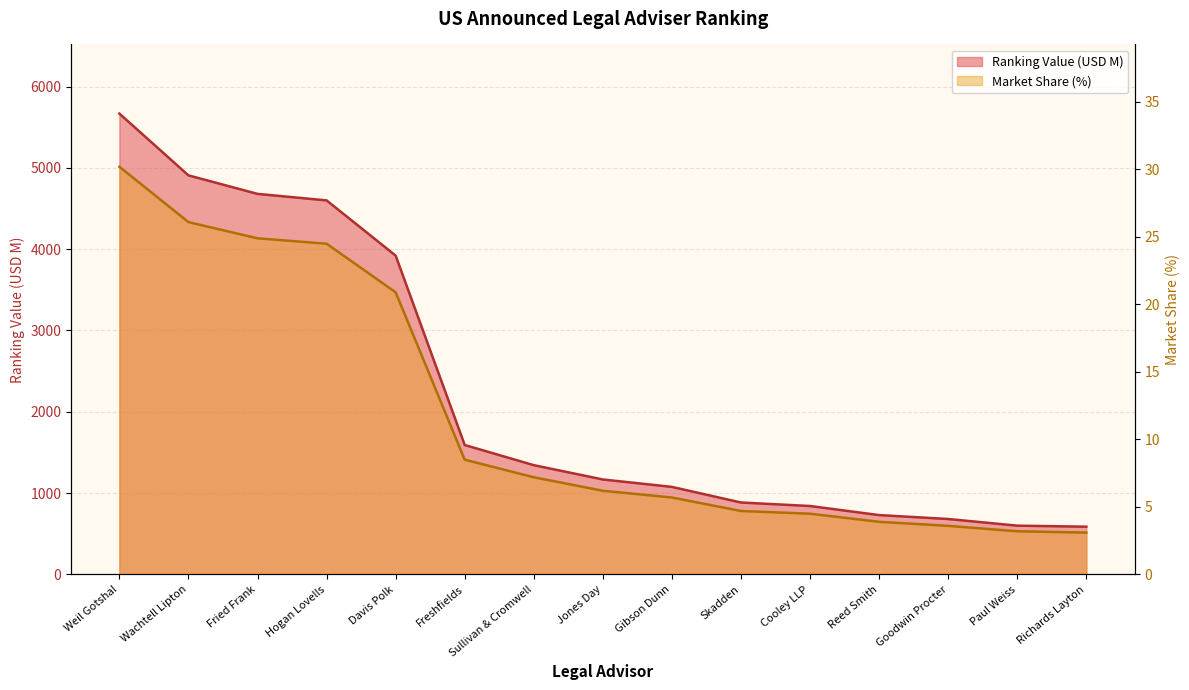

Rank the series by their maximum value, from highest to lowest.

Ranking Value (USD M), Market Share (%)